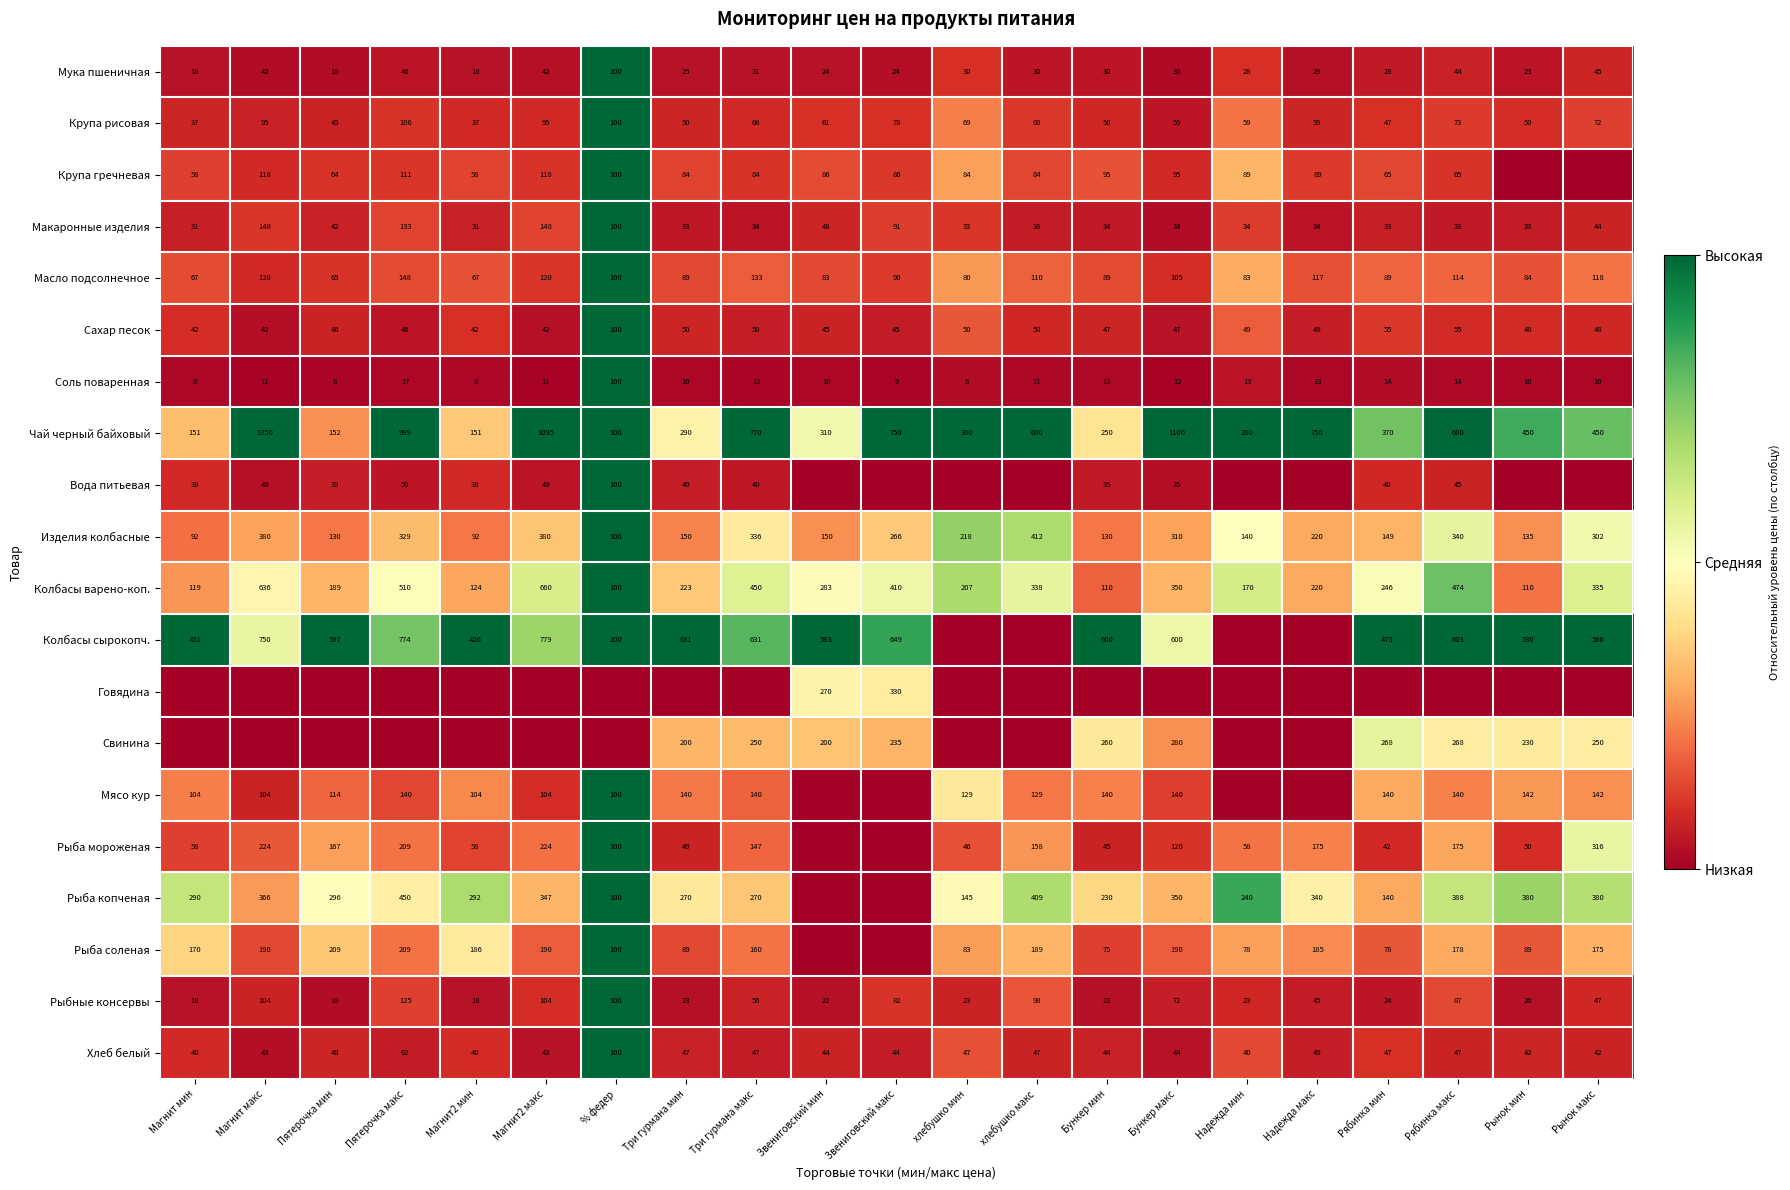

The value of Рыба мороженая at Рябинка мин is 0.1. True or false?

False